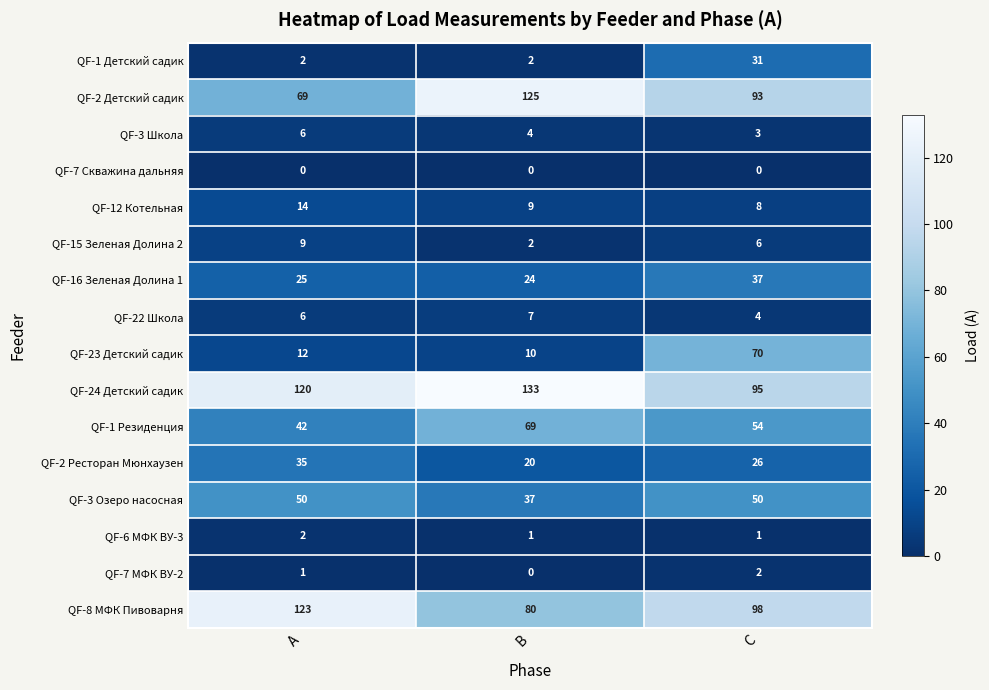

Rank the categories by QF-24 Детский садик value from highest to lowest.

В, А, С